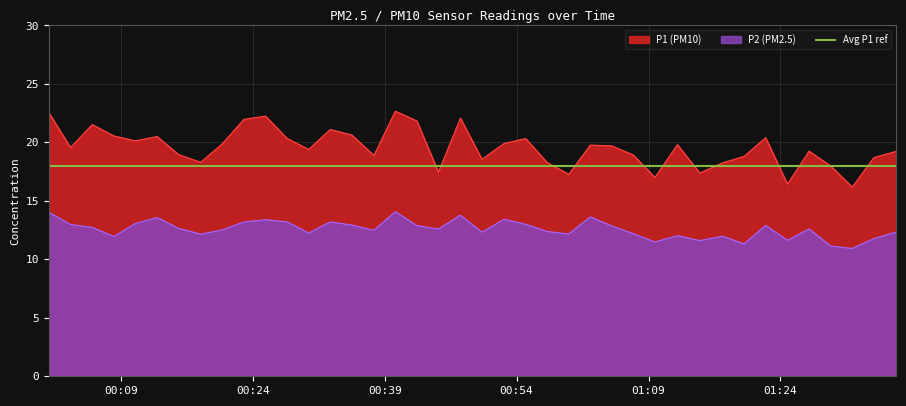

How many interior local peaks does the P2 series have?

11